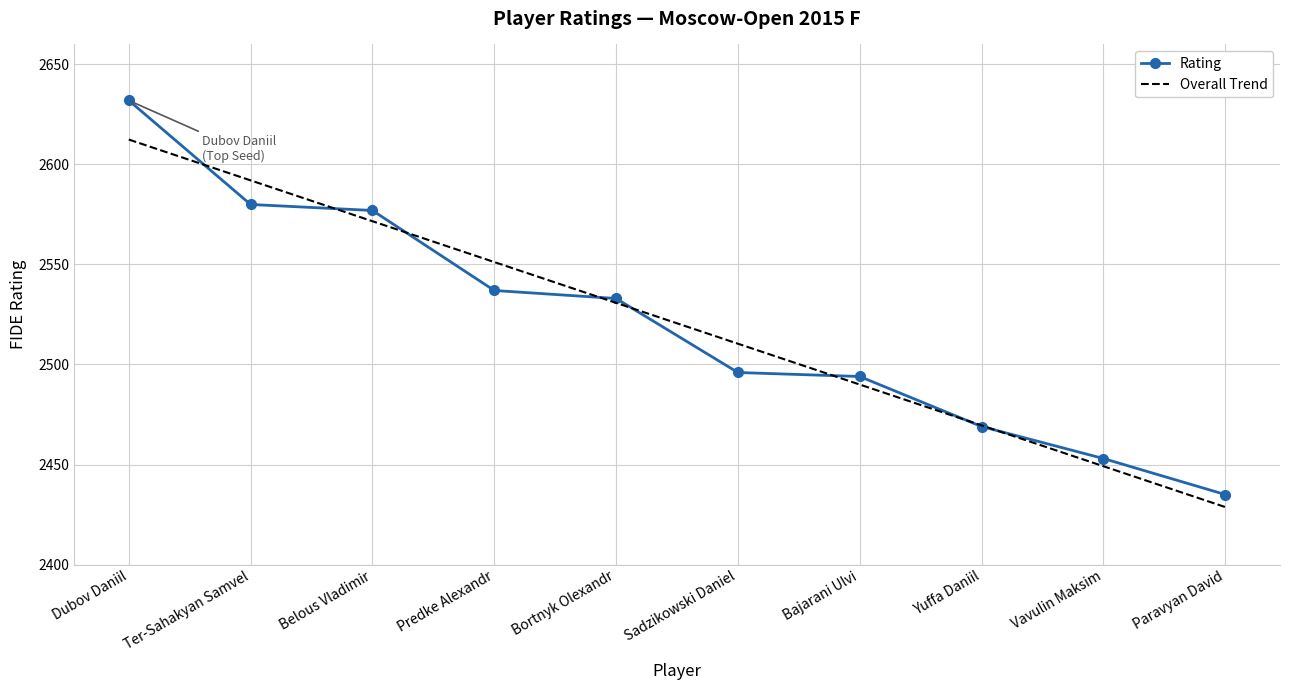

True or false: Rating has more than 1 points higher than both neighbors.

False